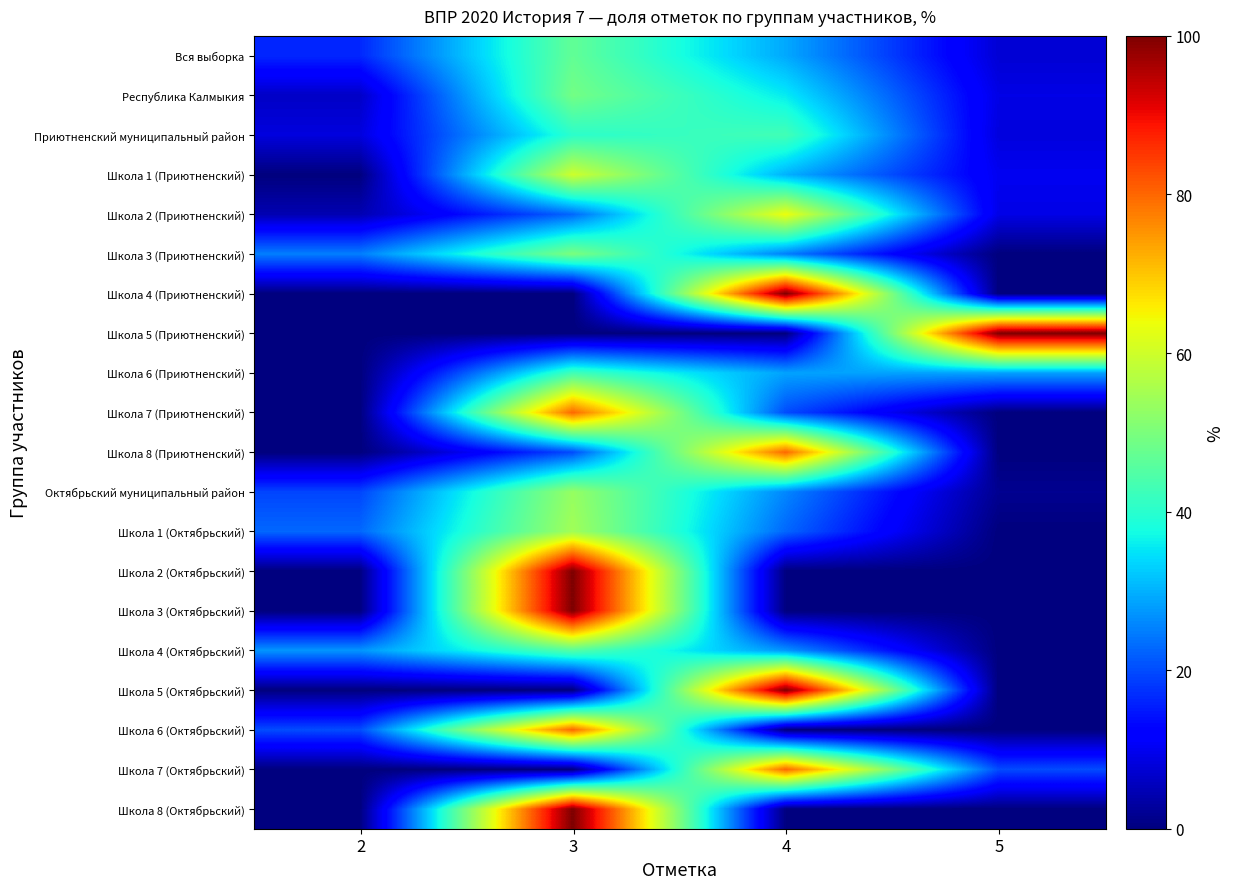

At which category does the chart reach its peak across all series?

4